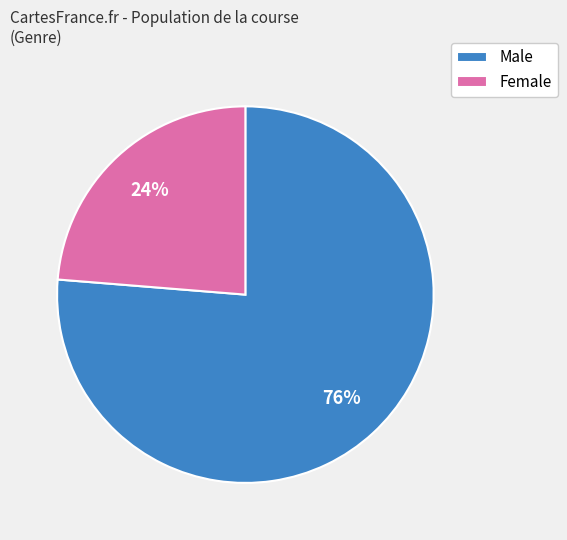

How many segments does this pie chart have?

2